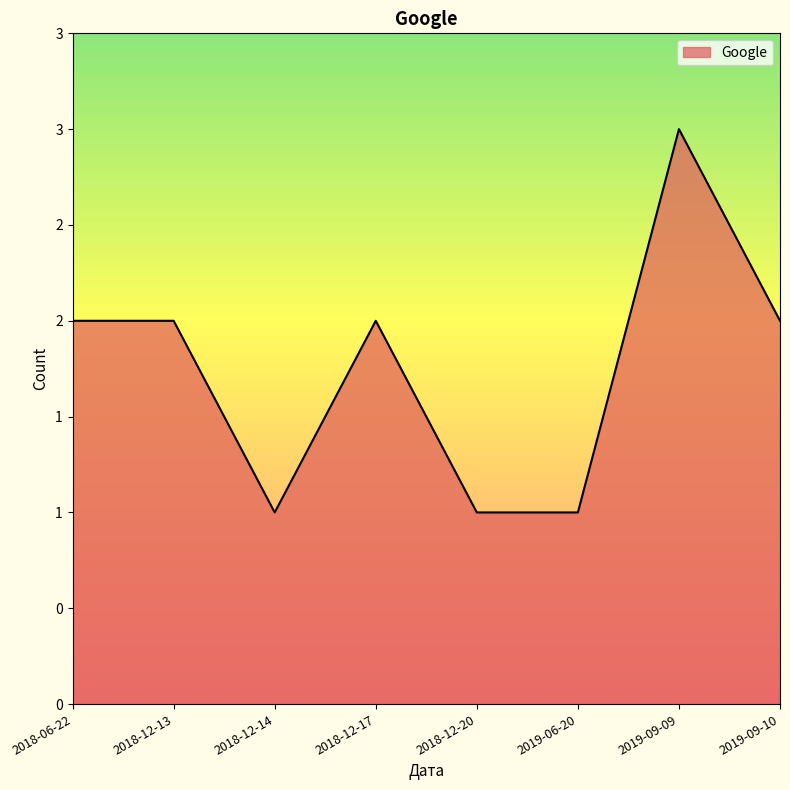

What is the difference between the maximum and minimum values?

2